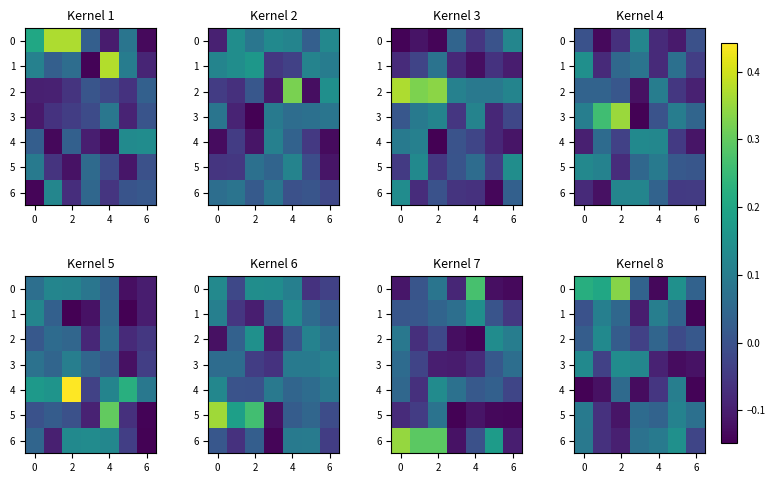

Count the number of categories in the chart.

7